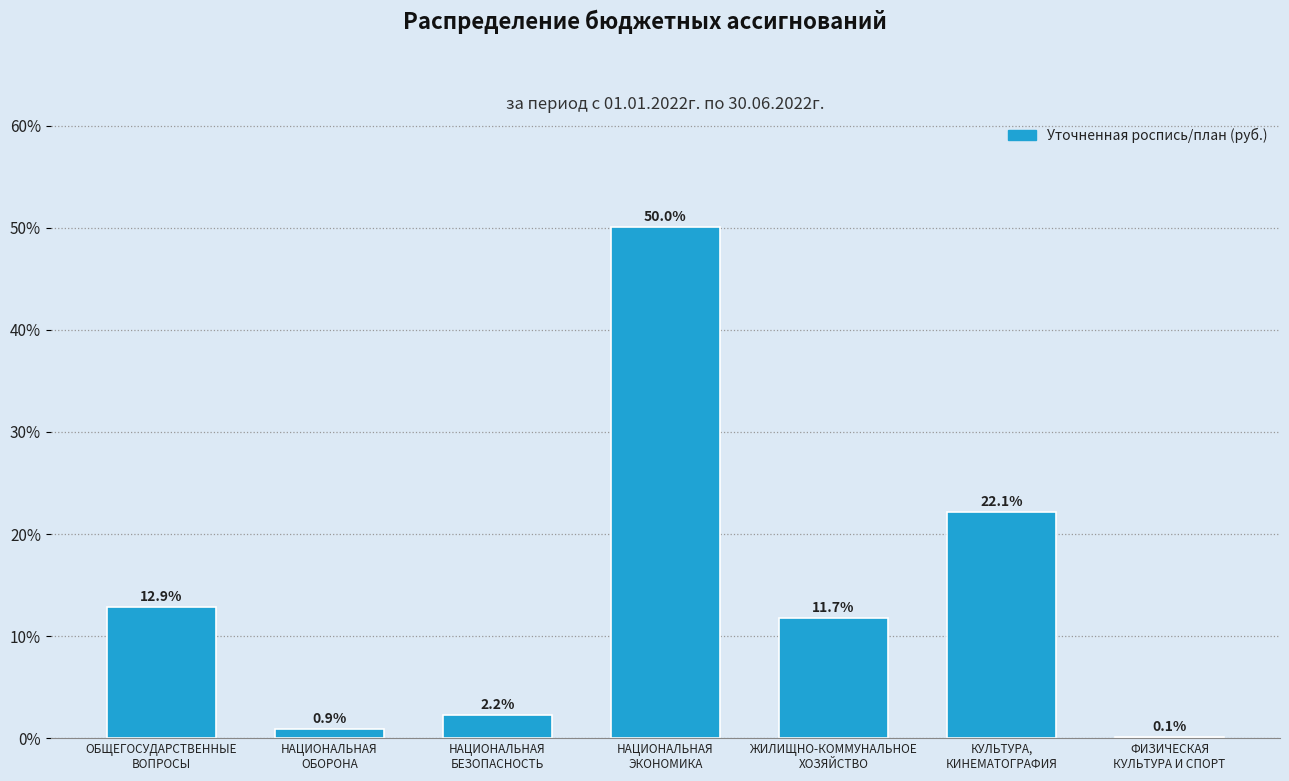

What is the greatest value displayed?

50.0